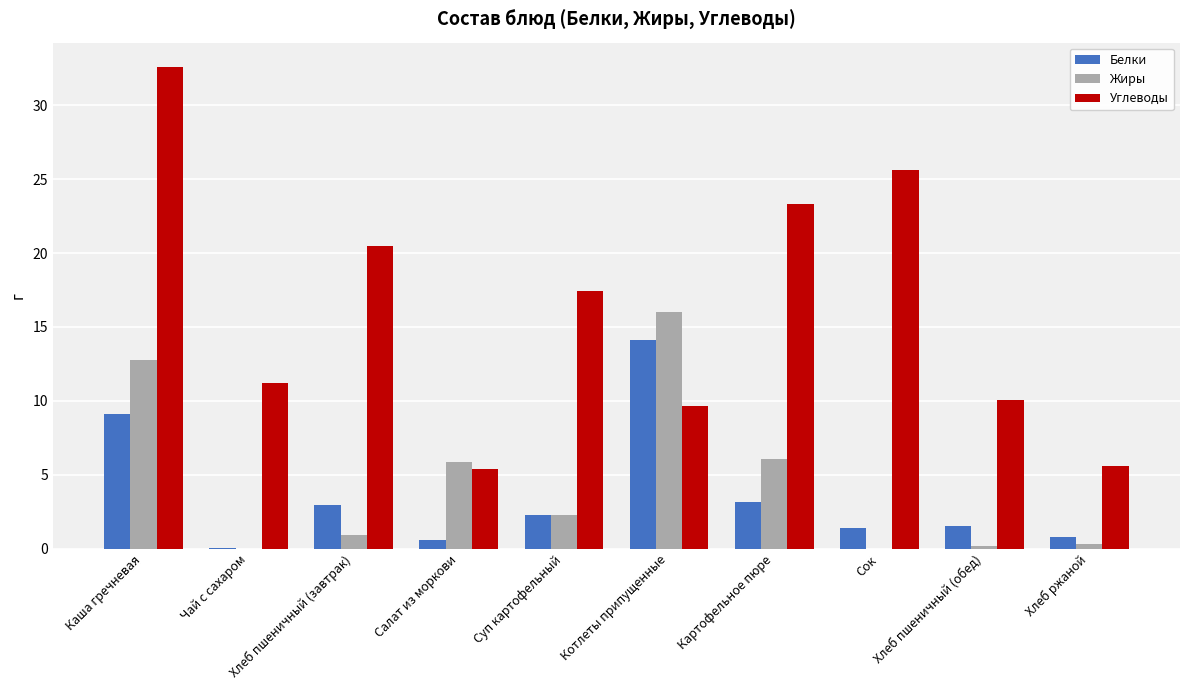

How many values in the Углеводы series exceed 17?

5